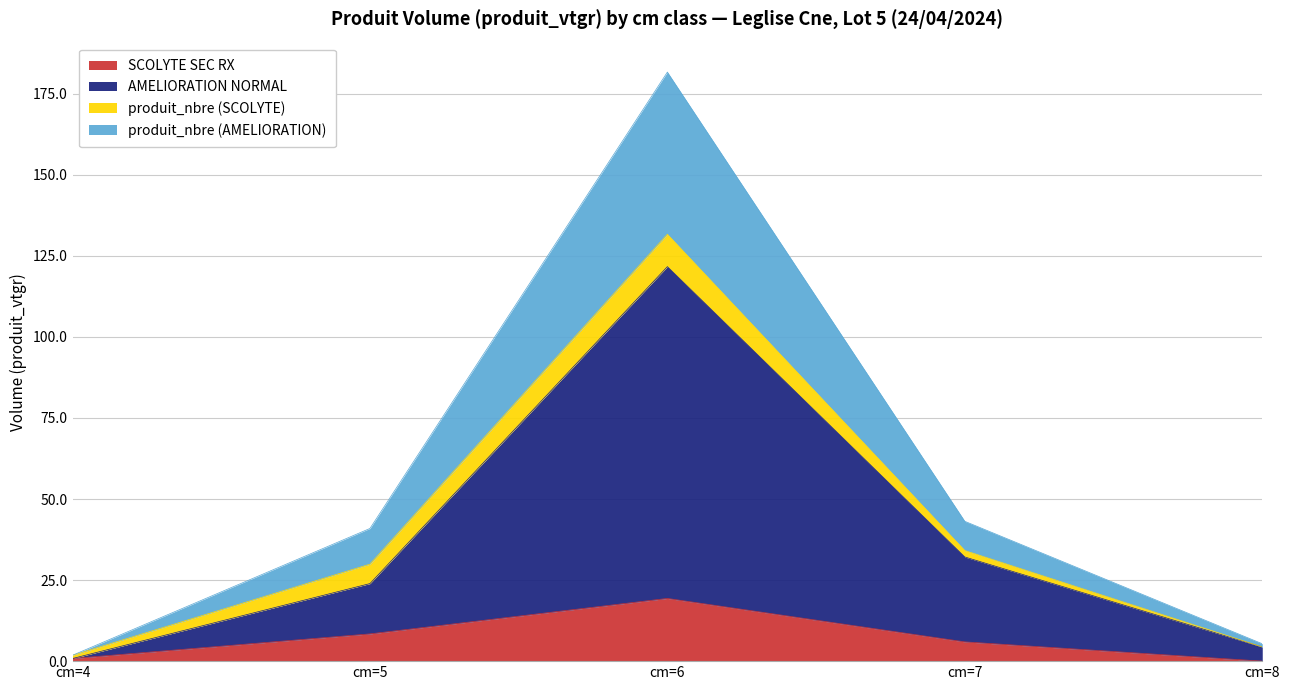

What is the maximum value for SCOLYTE SEC RX?

19.3